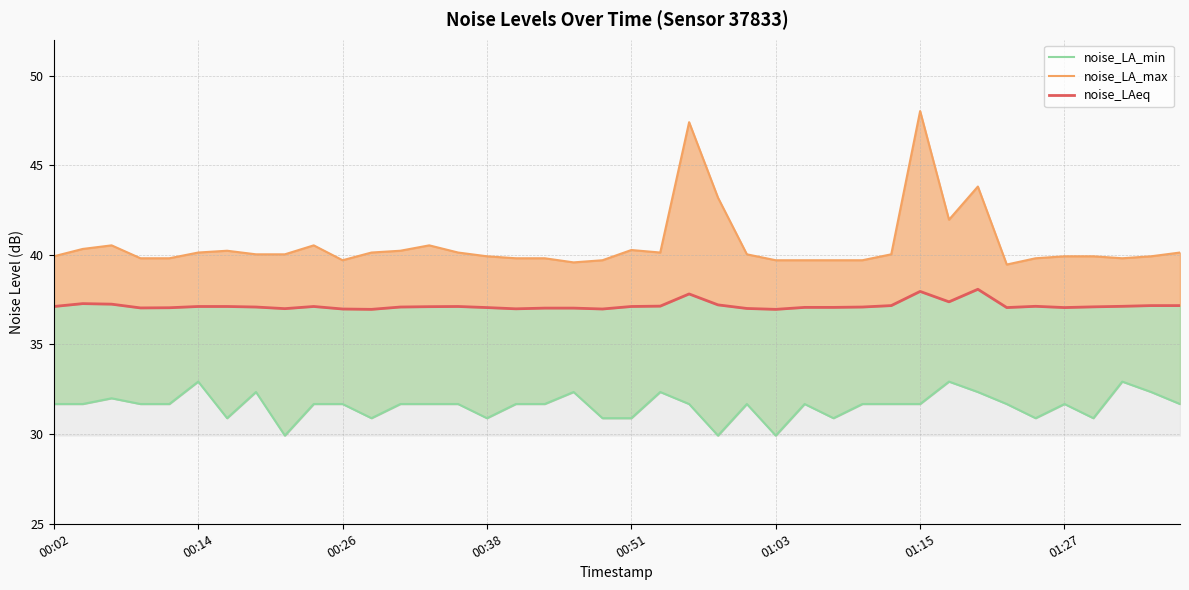

What is the maximum value for noise_LA_max?

48.0